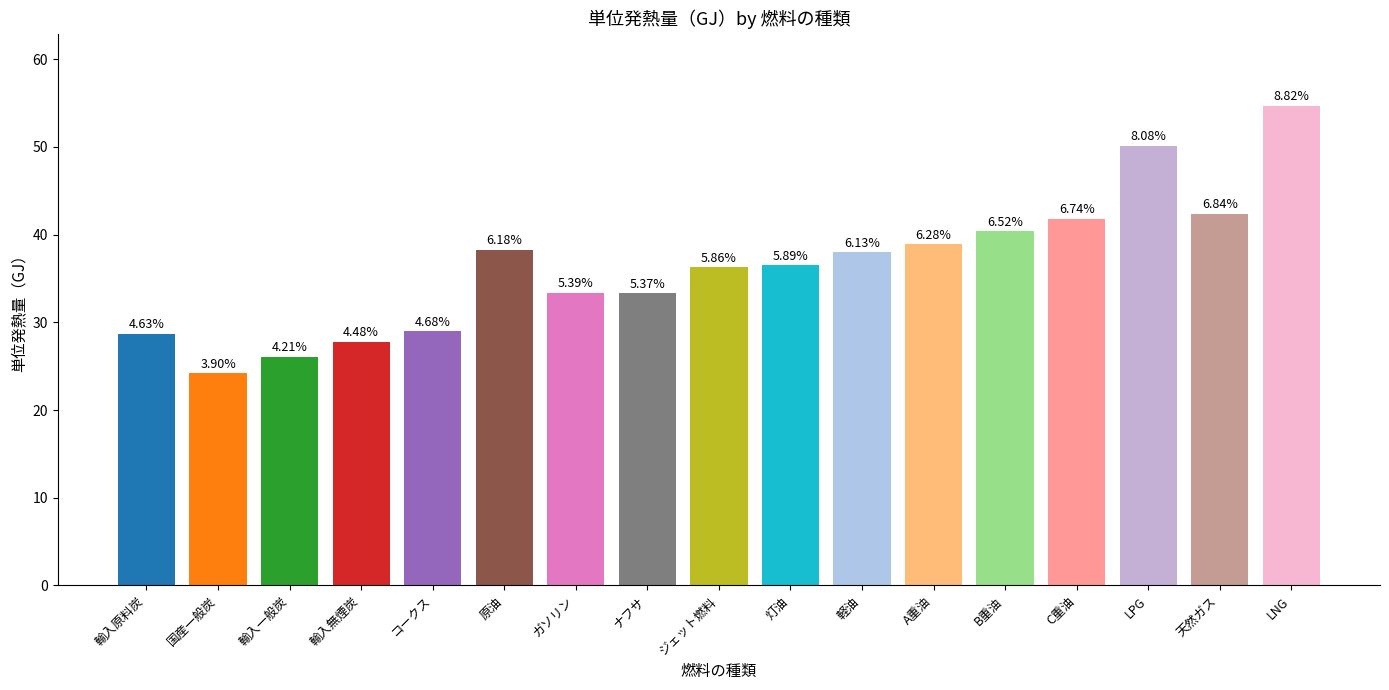

What is the sum of all values?

619.9